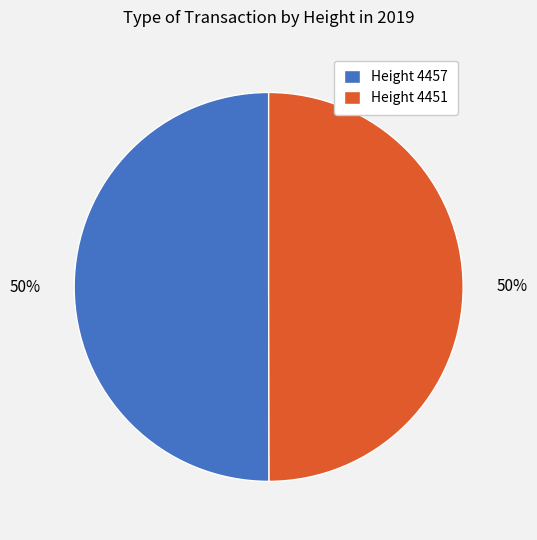

Do Height 4457 and Height 4451 together represent more than half of the pie?

Yes